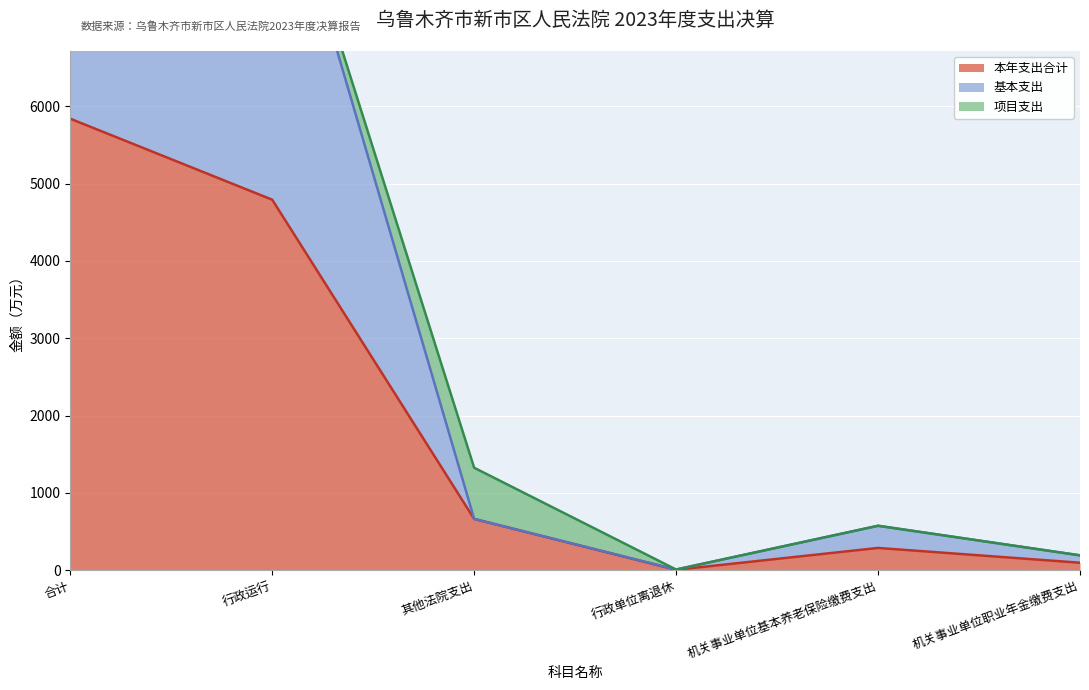

Which category has the lowest value across all series?

行政单位离退休